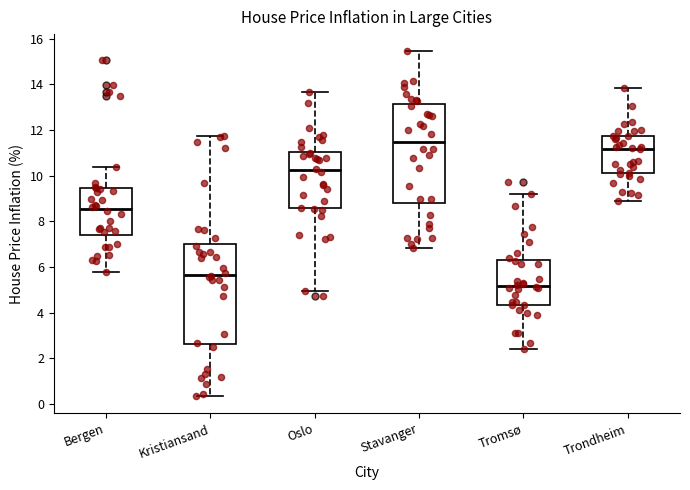

Where does the lower whisker of the box for Oslo end on the y-axis? The values are not printed on the chart, so give them approximately, as read against the axis.

5.0